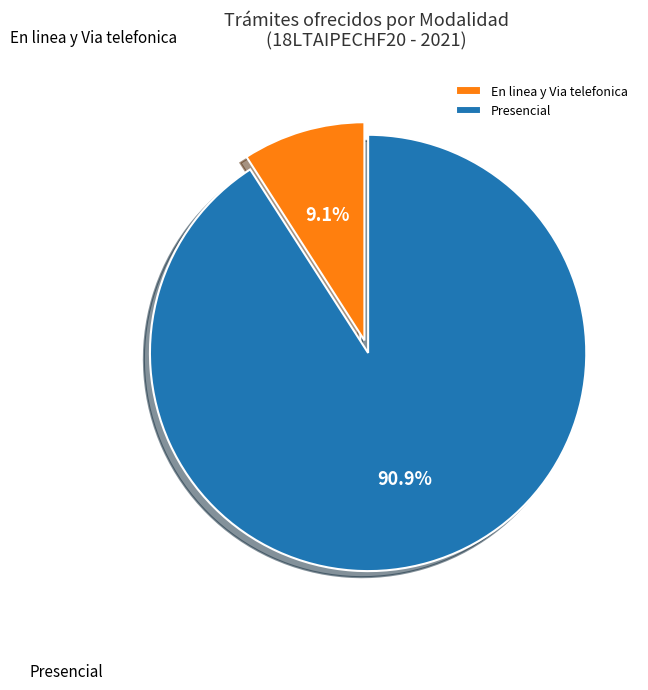

How many segments does this pie chart have?

2